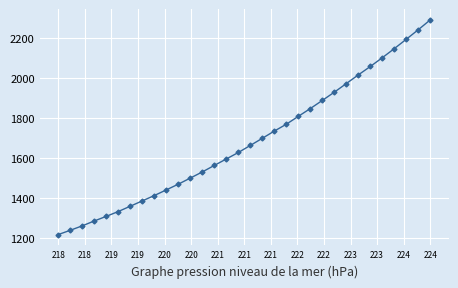

What is the greatest value displayed?

2289.6